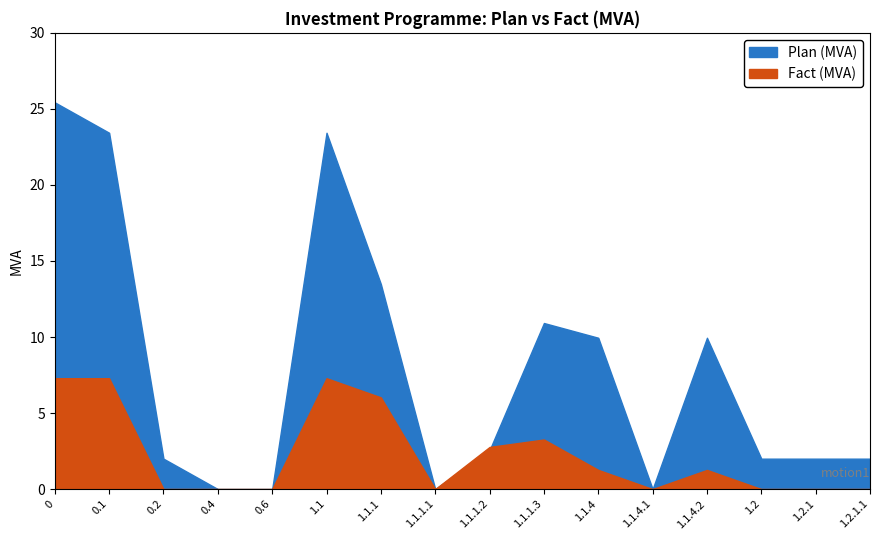

What are all the series names shown in the legend?

Plan (MVA), Fact (MVA)